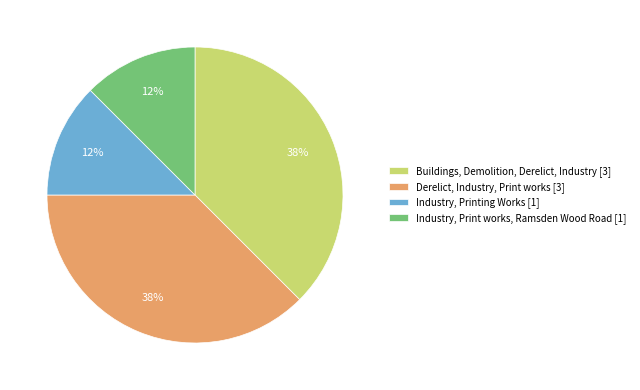

Count the number of slices in the pie.

4